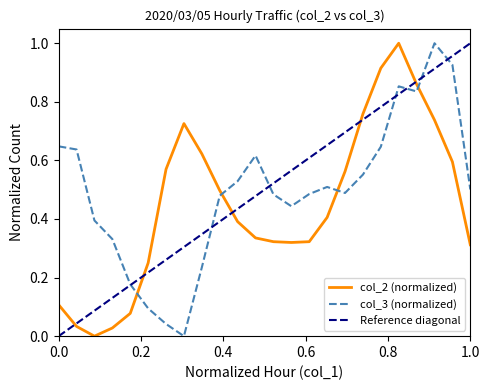

True or false: col_3 (normalized) and col_2 (normalized) cross at least once.

True